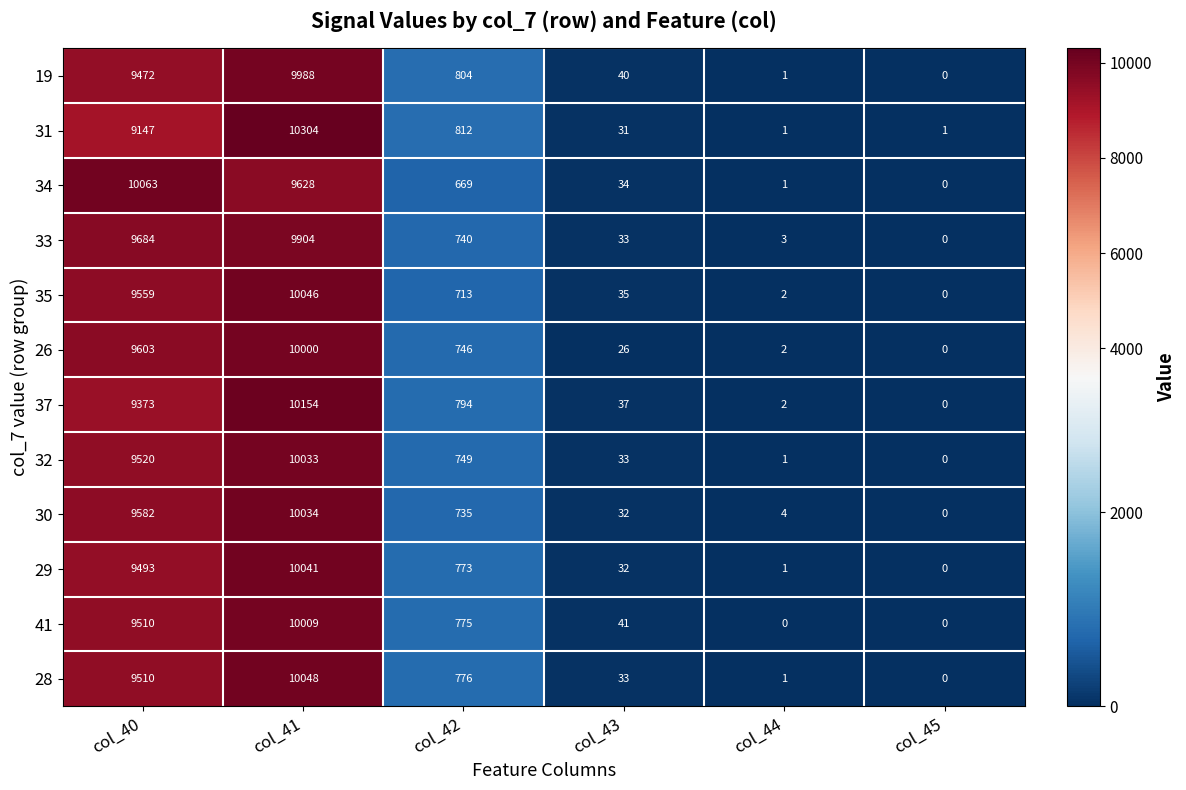

Which series has the largest range (max minus min)?

31